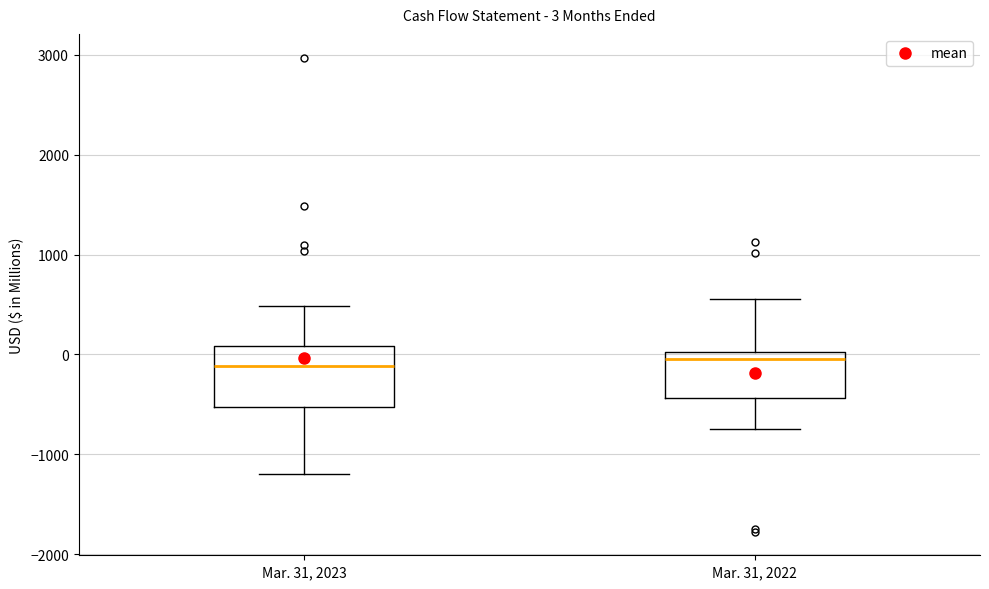

Comparing the boxes themselves (not the whiskers), which one is the tallest?

Mar. 31, 2023